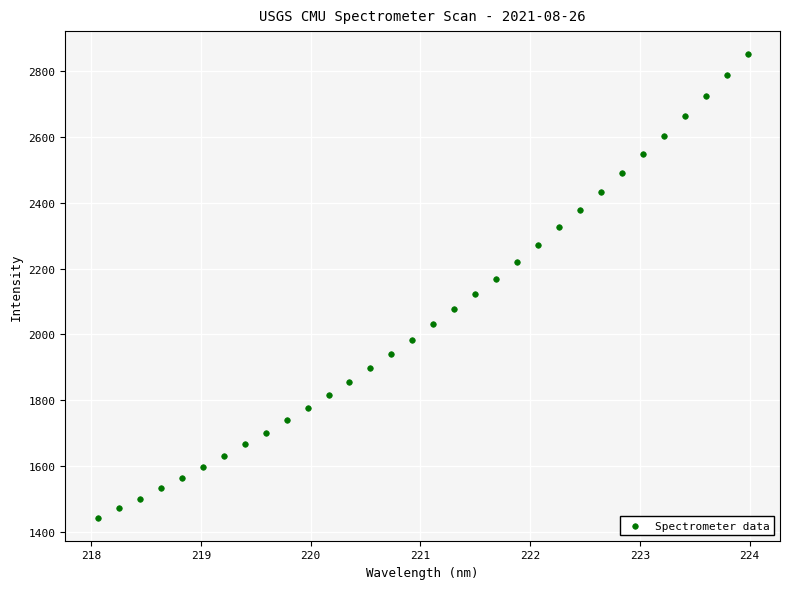

What is the range of X values (max minus min)?

5.9